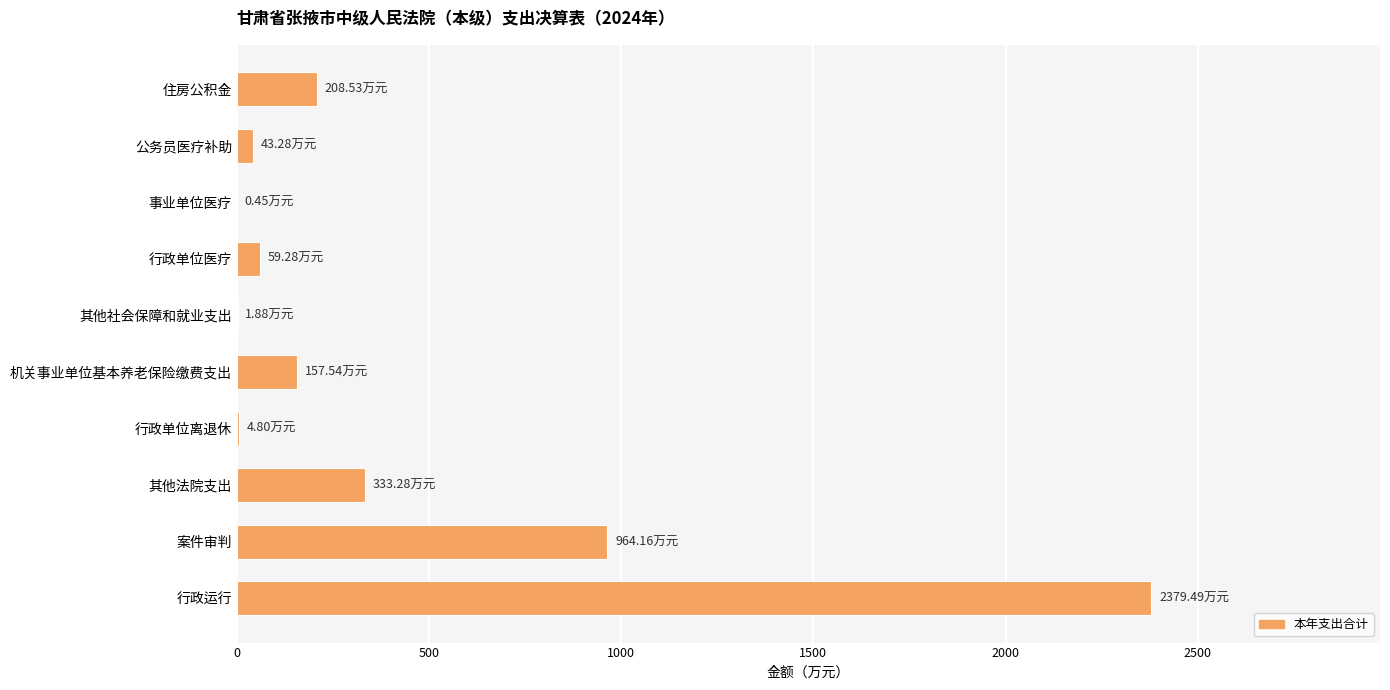

Where is the data nearest to the value 1189?

案件审判